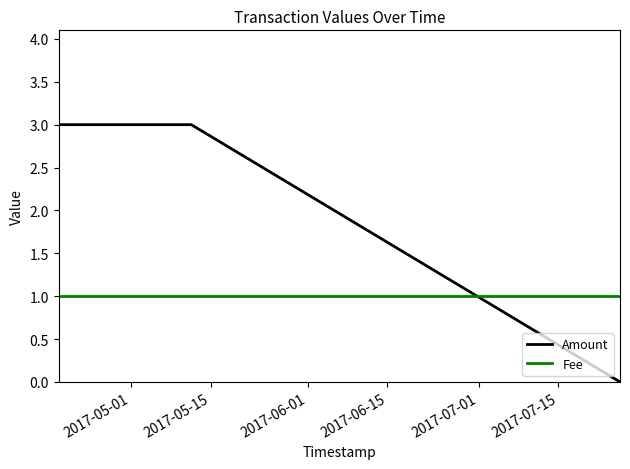

Is this an area chart (filled region under the line)?

No